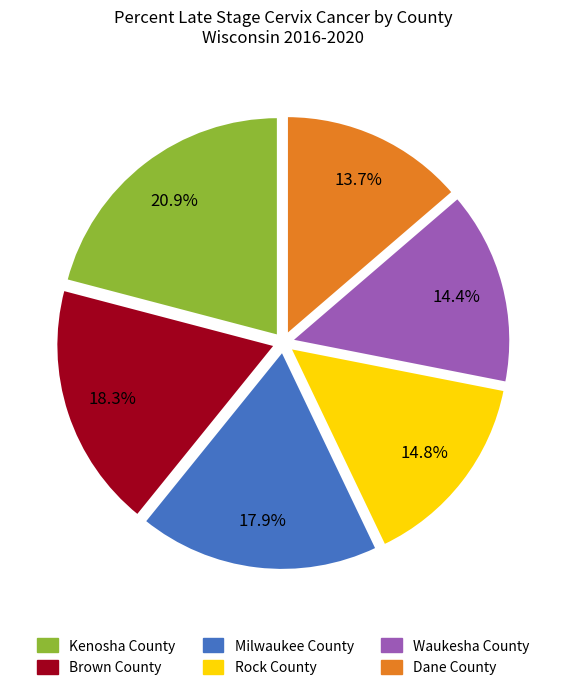

What percentage is the Dane County slice, to the nearest percent?

14%